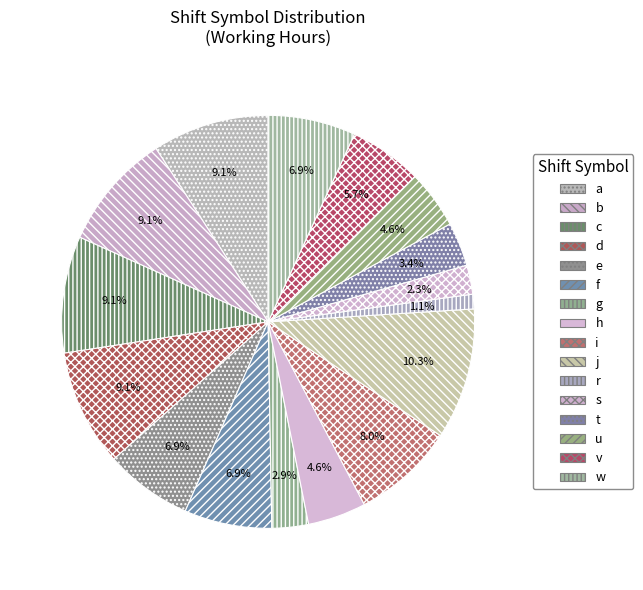

Rank the categories by value from highest to lowest.

j, a, b, c, d, i, e, f, w, v, h, u, t, g, s, r